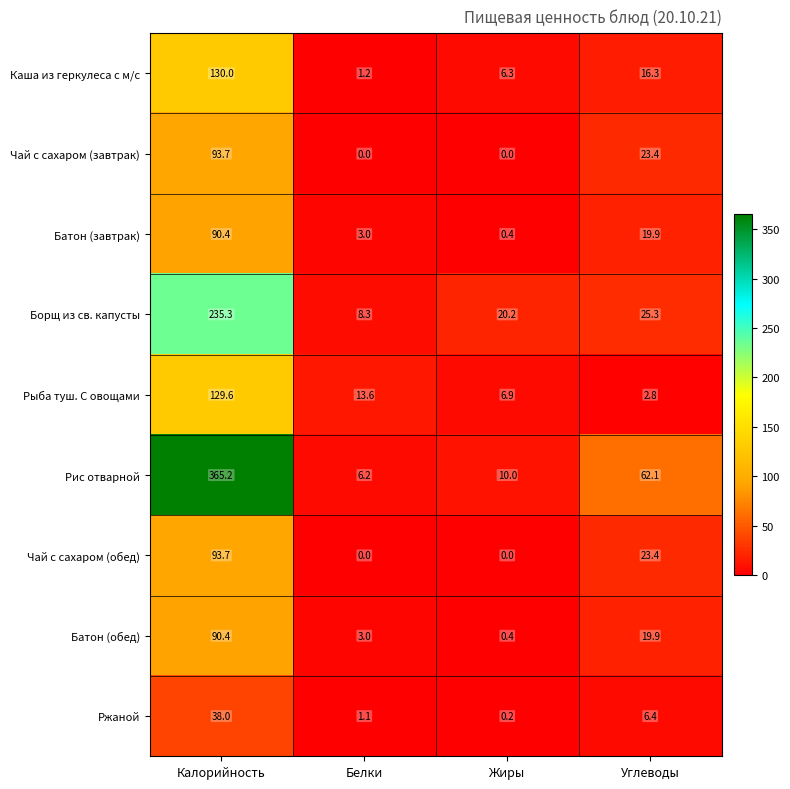

What is the total value across all series at Калорийность?

1266.3